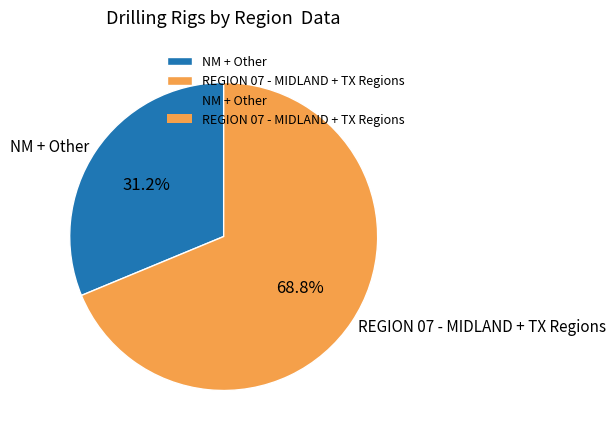

Between REGION 07 - MIDLAND + TX Regions and NM + Other, which is larger?

REGION 07 - MIDLAND + TX Regions